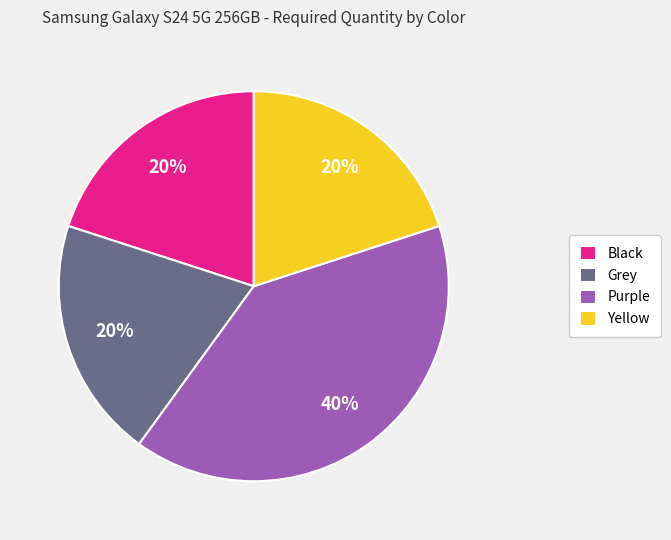

Combined, do Grey and Purple account for over 50%?

Yes